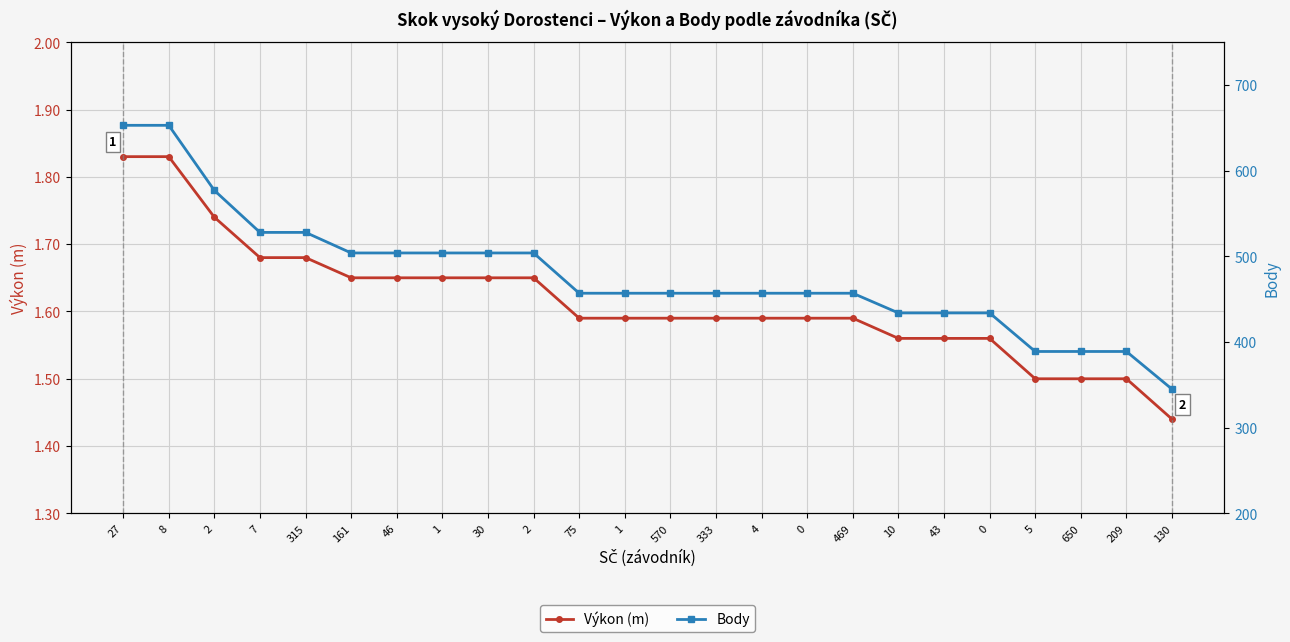

Between 1 and 43, which series saw the biggest shift?

Body